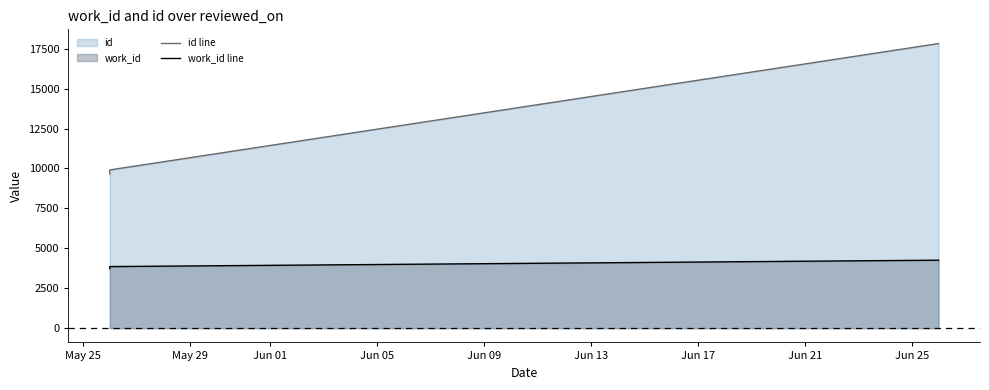

What is the difference between the maximum and minimum values in the work_id line series?

523